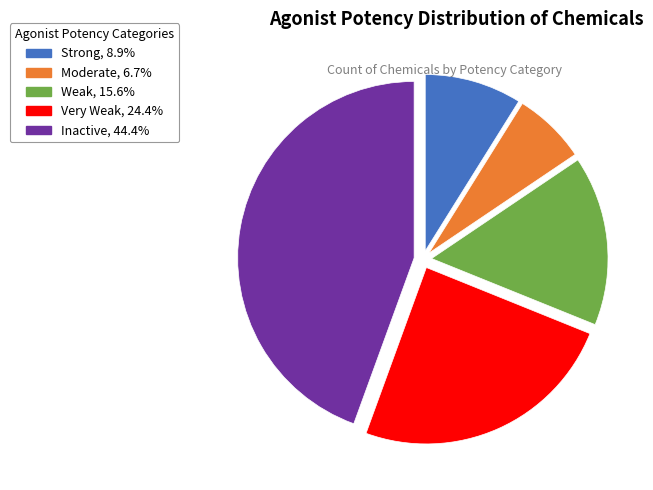

Between Very Weak and Strong, which is larger?

Very Weak